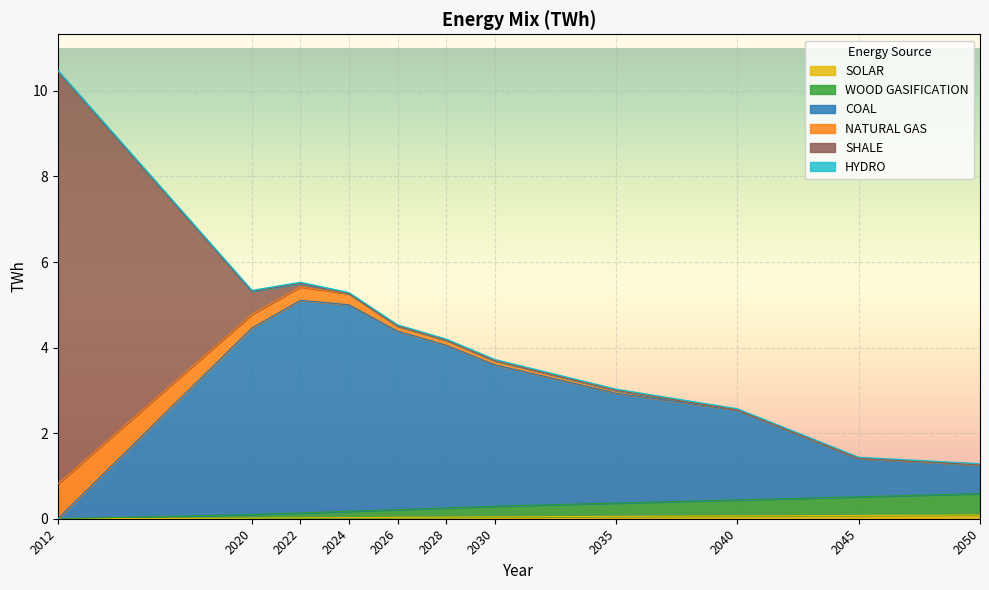

True or false: COAL and WOOD GASIFICATION cross at least once.

False